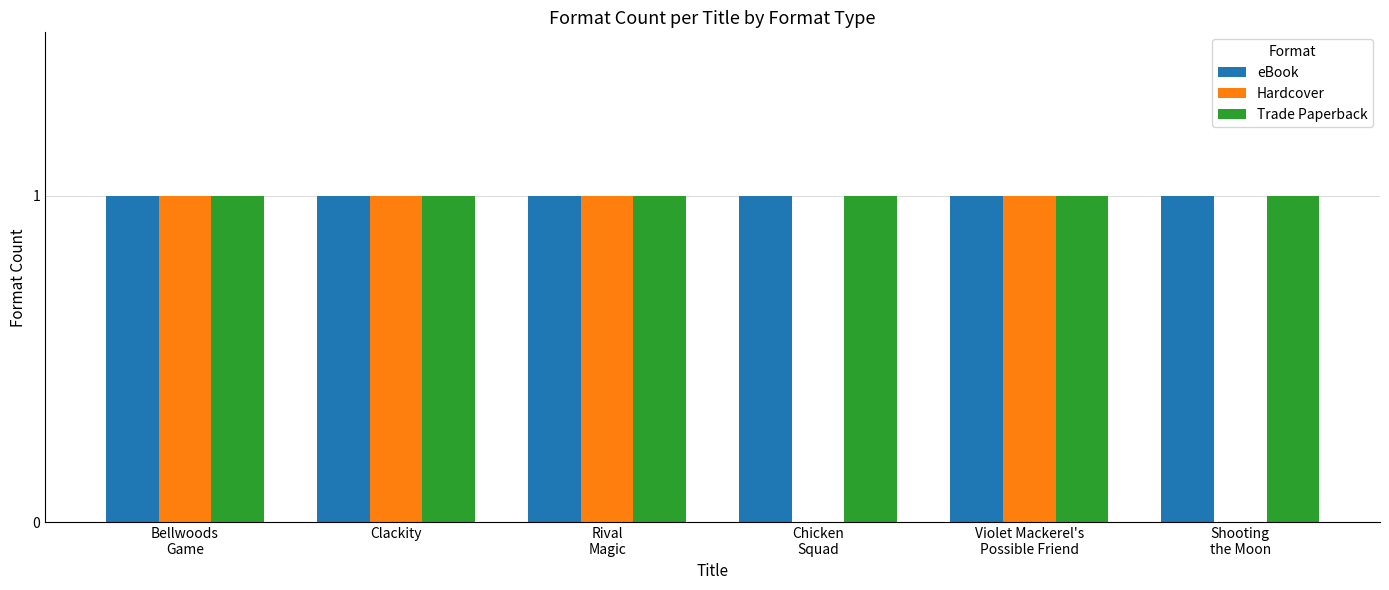

What are all the series names shown in the legend?

eBook, Hardcover, Trade Paperback